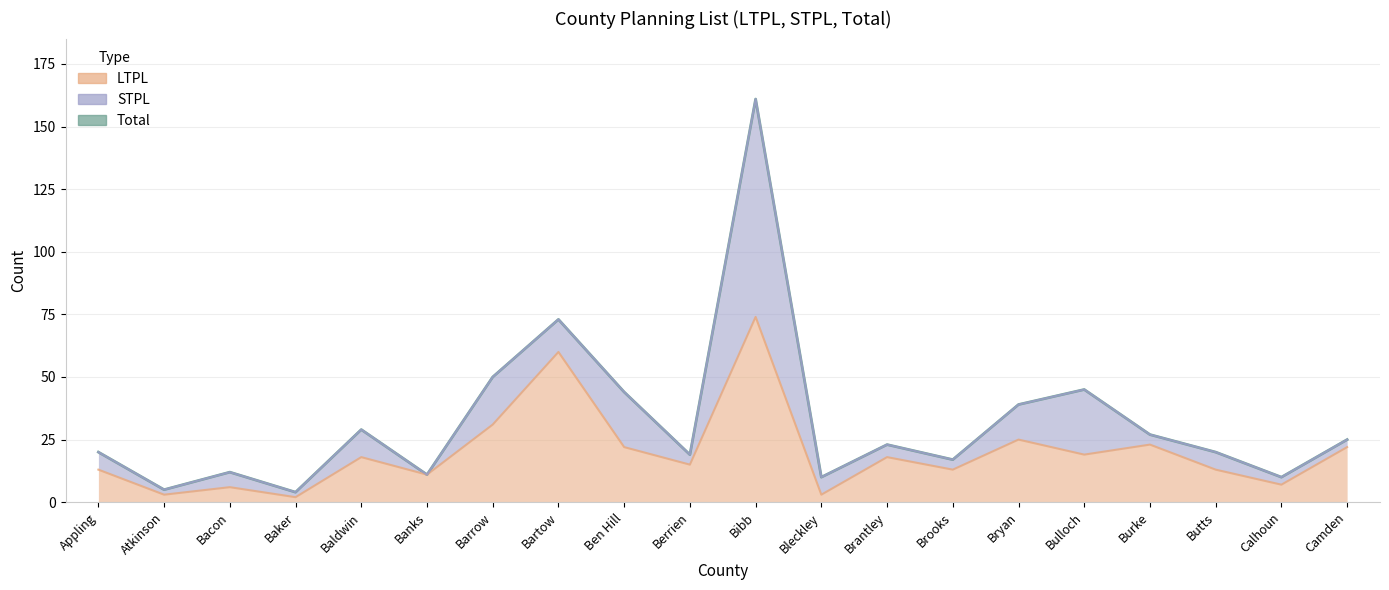

True or false: LTPL and Total intersect in this chart.

False